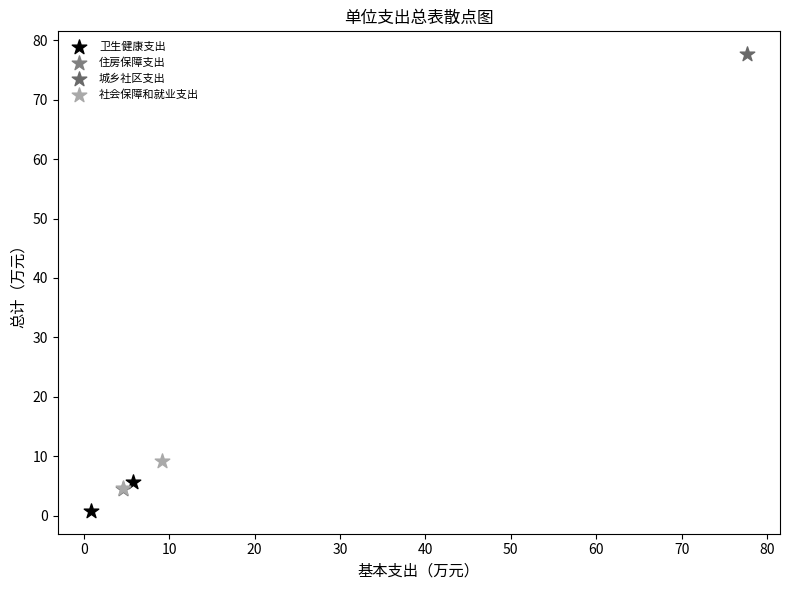

What are all the series names shown in the legend?

社会保障和就业支出, 城乡社区支出, 卫生健康支出, 住房保障支出